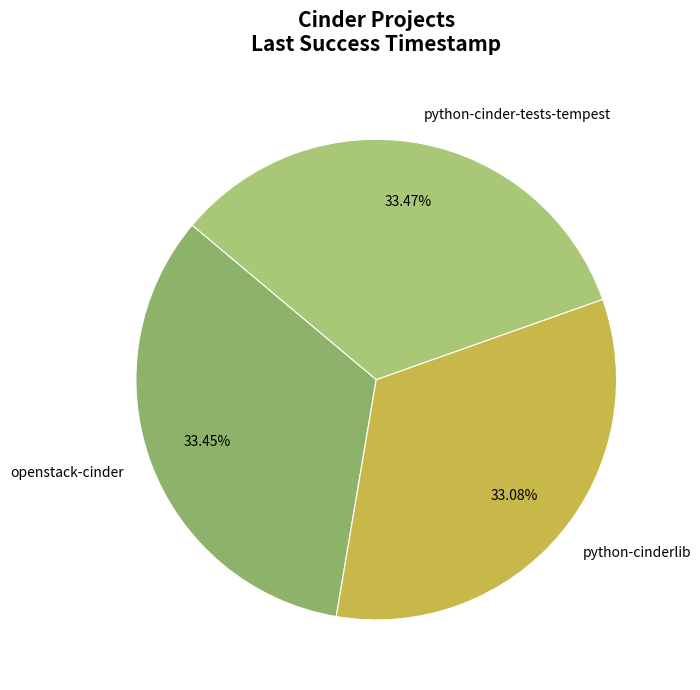

What is the ratio of the value at openstack-cinder to the value at python-cinder-tests-tempest?

1.0